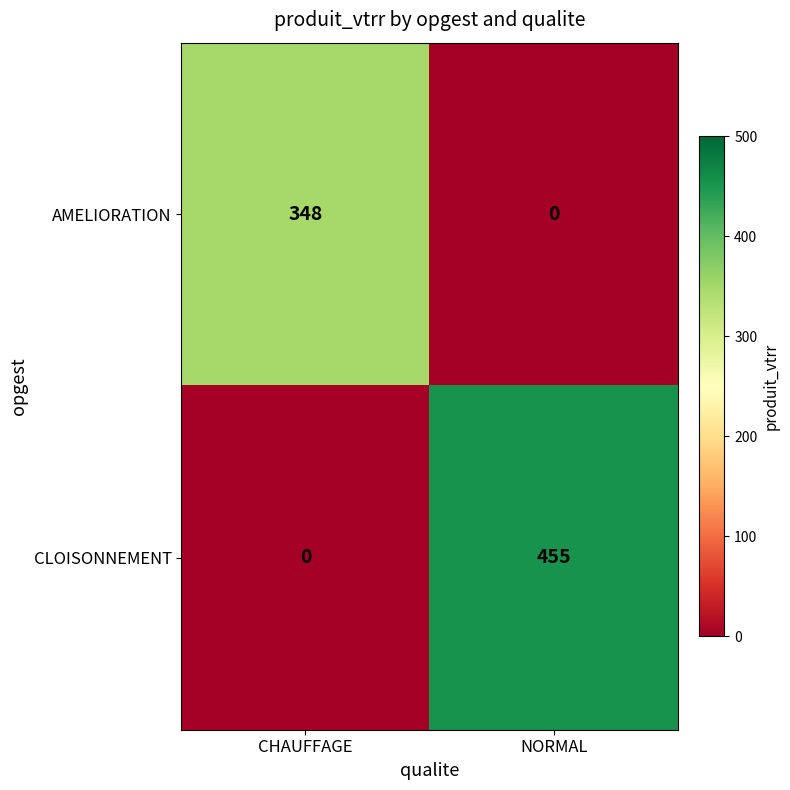

Rank the series by their maximum value, from lowest to highest.

AMELIORATION, CLOISONNEMENT